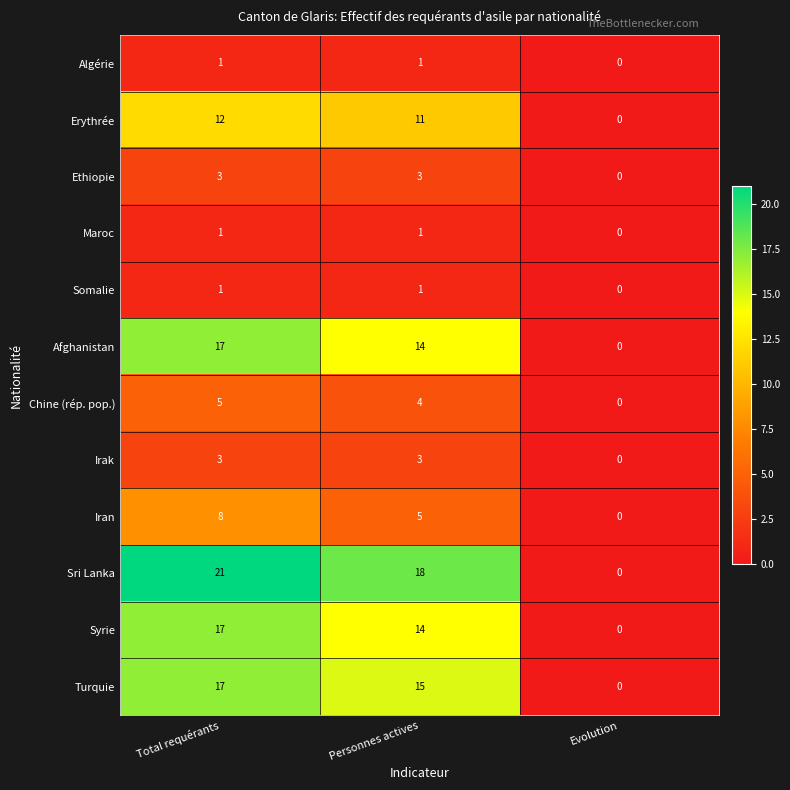

Count the Somalie values in the range 0 to 1.

3